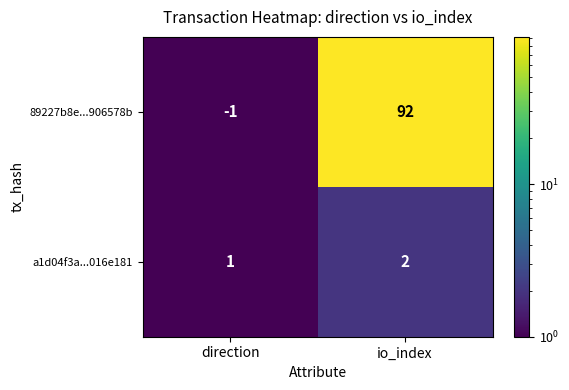

What is the minimum value shown in the chart?

-1